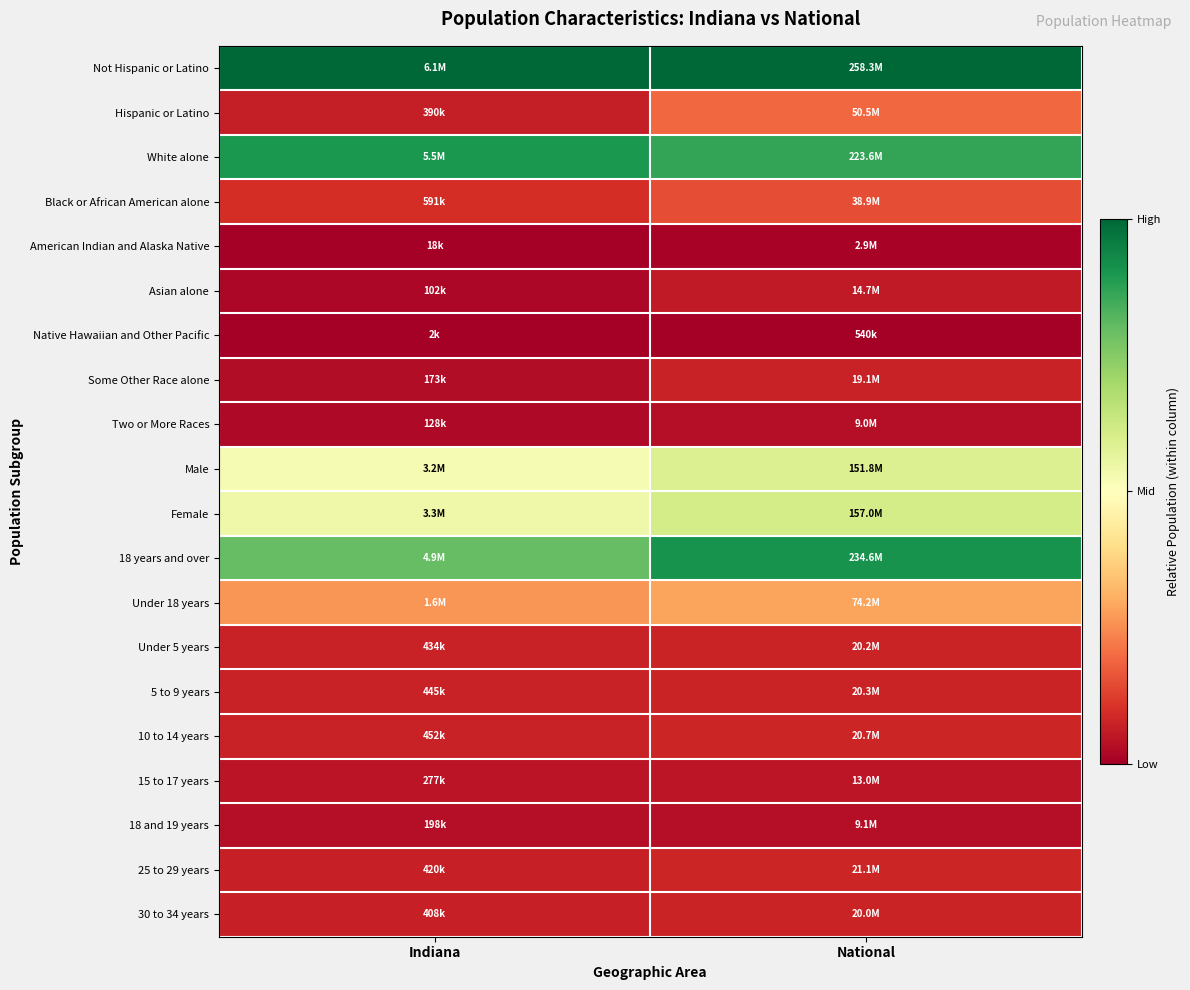

What is the maximum value shown in the chart?

1.0